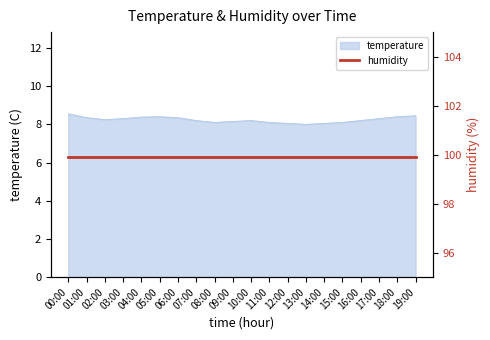

At which label is the value closest to 8?

13:00